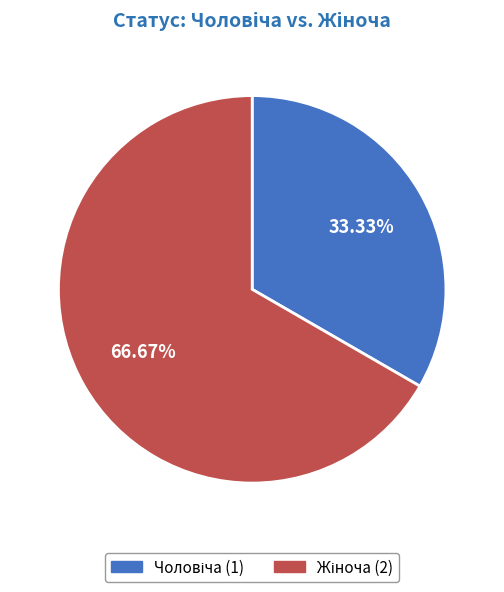

Does any single category account for the majority?

Yes